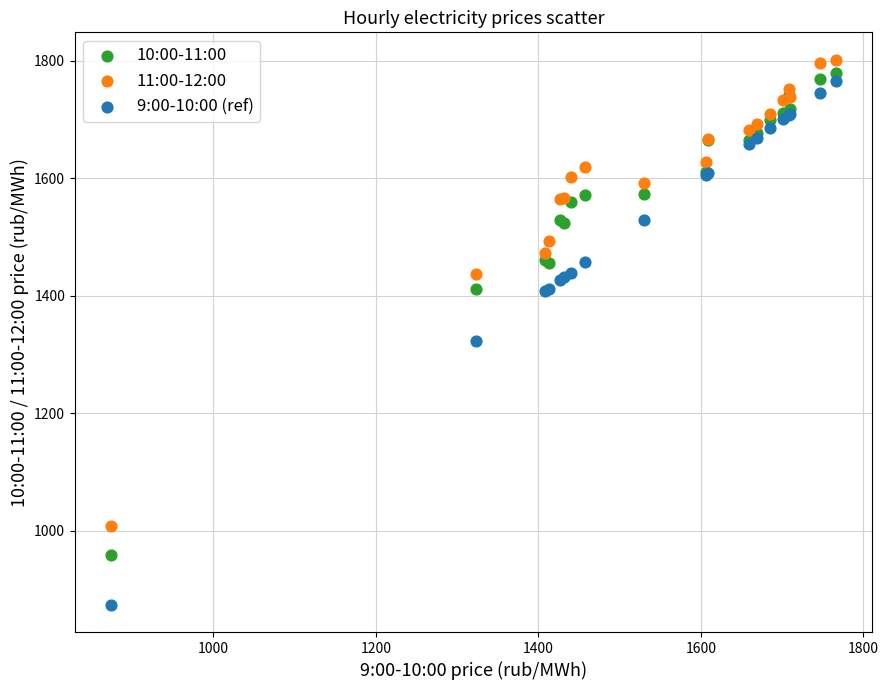

Which series reaches the maximum Y coordinate?

11:00-12:00